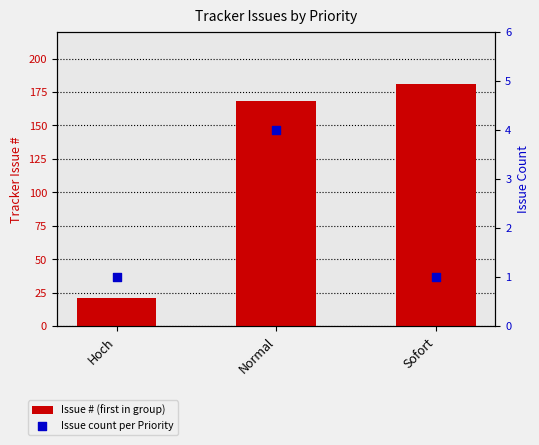

Which series has the largest Y range (max minus min)?

Issue # (first in group)